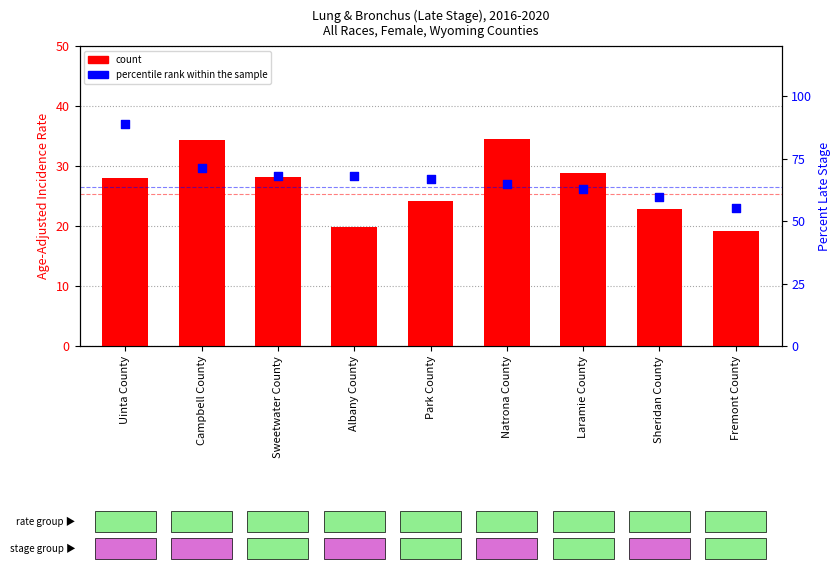

What are all the series names shown in the legend?

count, percentile rank within the sample